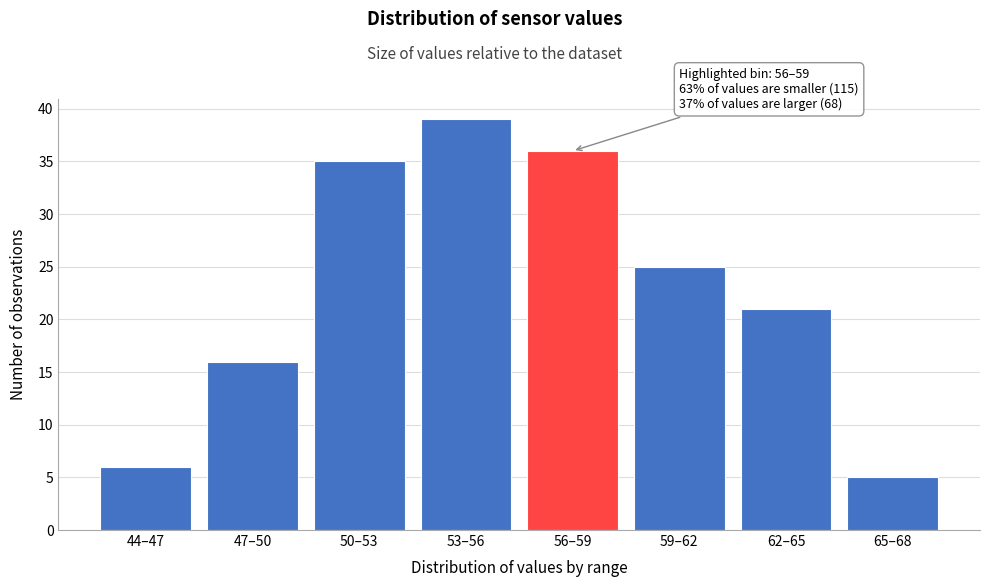

Reading right to left, what are all the values shown in this chart?

65–68=5	62–65=21	59–62=25	56–59=36	53–56=39	50–53=35	47–50=16	44–47=6